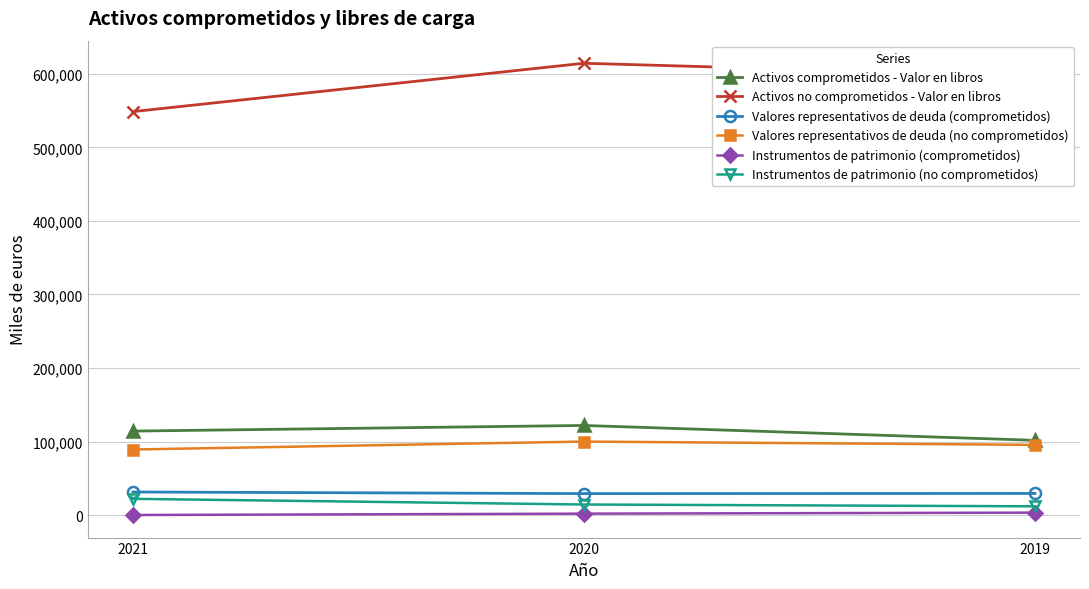

Which series has the widest spread of values?

Activos no comprometidos - Valor en libros